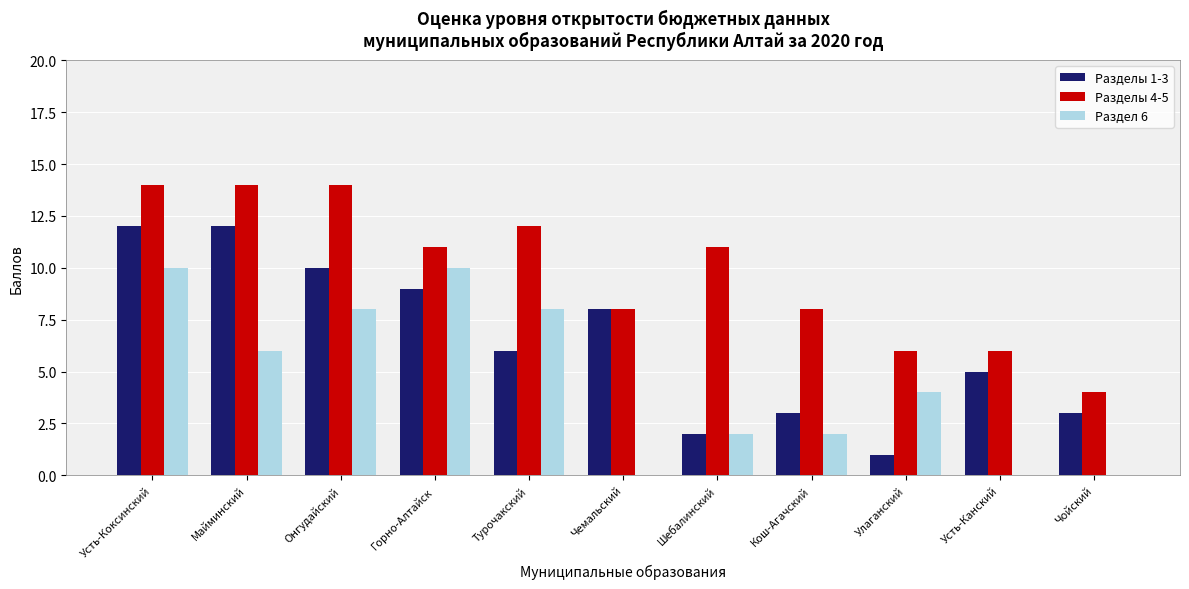

Which series has the largest total across all categories?

Разделы 4-5